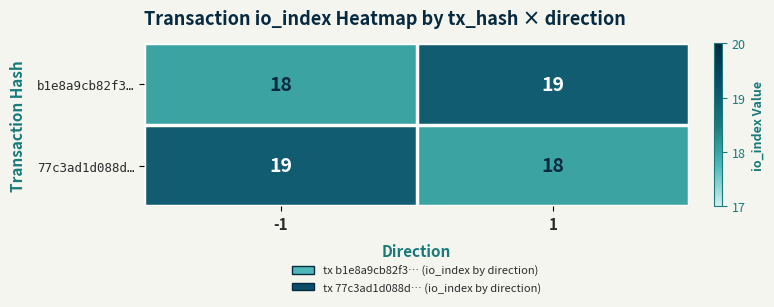

Rank the series at -1 from lowest to highest value.

b1e8a9cb82f3…, 77c3ad1d088d…